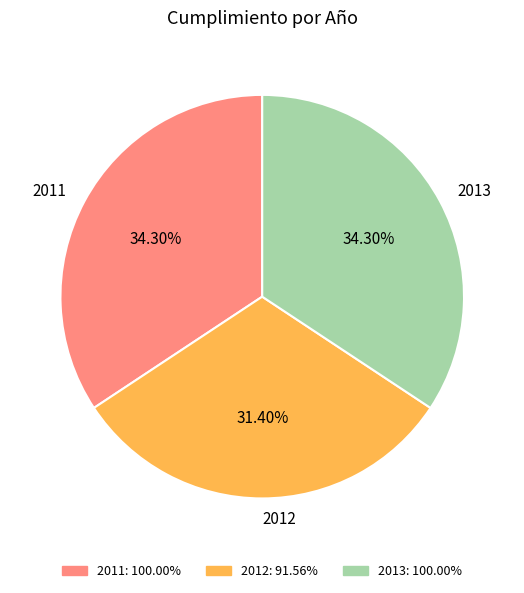

What percentage is NOT represented by 2013?

65.7%